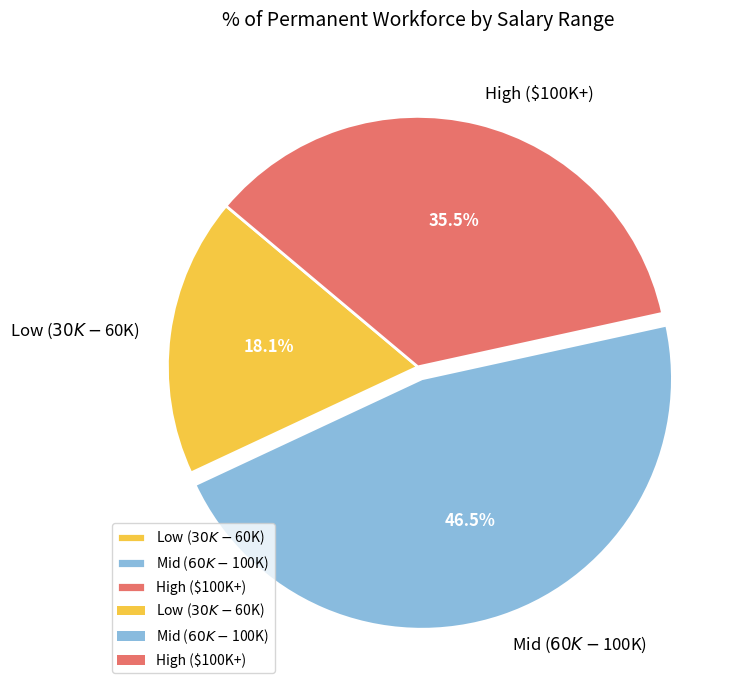

Is there a majority slice in this chart?

No